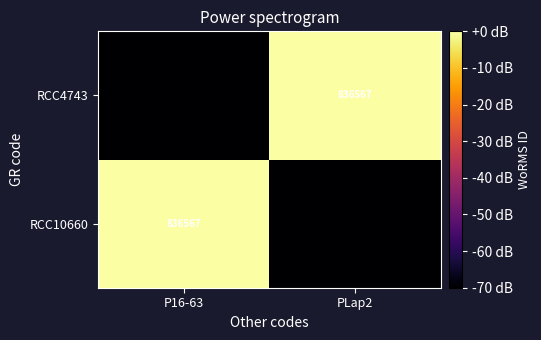

The RCC10660 series shows 836567 at P16-63. True or false?

True